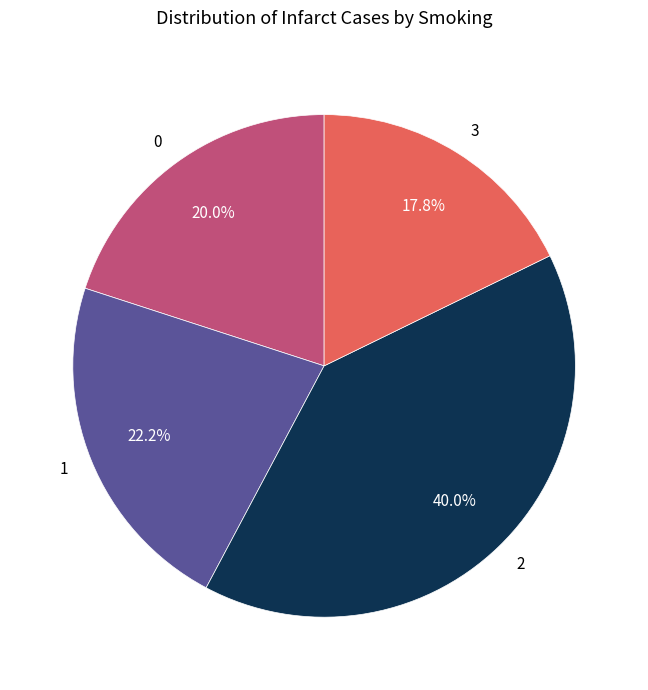

Which category has the smallest portion of the pie?

3